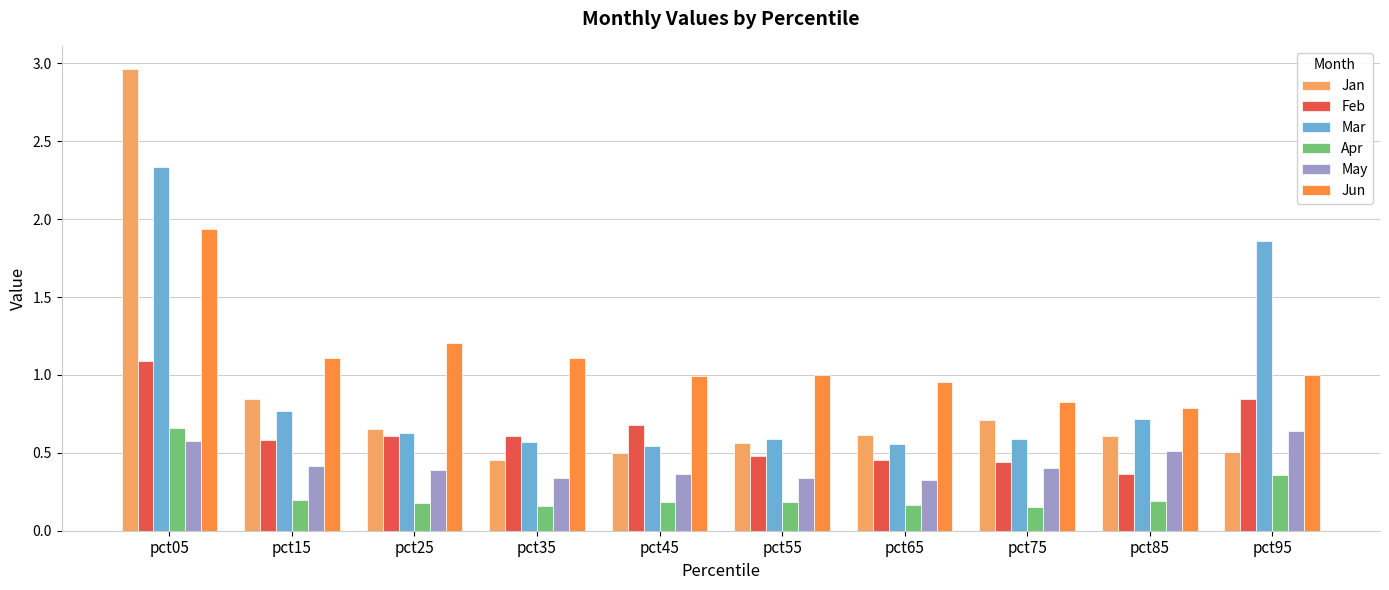

What is the sum of all Apr values?

2.4